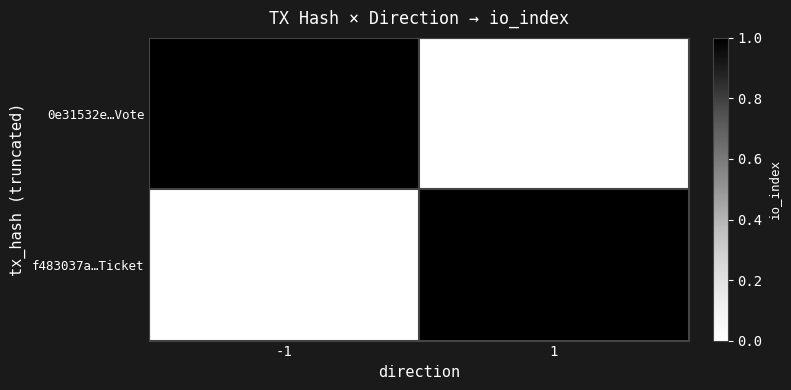

Rank the series at -1 from highest to lowest value.

0e31532e…Vote, f483037a…Ticket